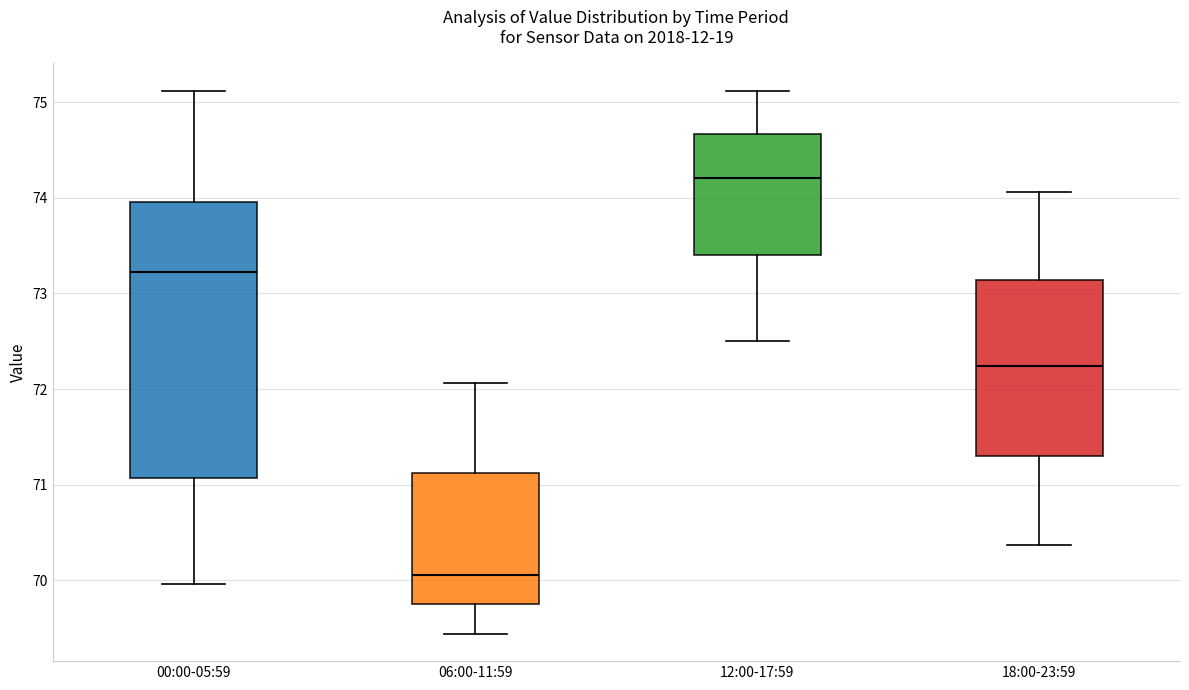

Reading left to right, read every box against the y-axis: the position of its median line, the range the box covers, and the ends of its whiskers. The values are not printed on the chart, so give them approximately, as read against the axis.

00:00-05:59: median 73.2, box 71.1 to 74.0, whiskers 70.0 to 75.1
06:00-11:59: median 70.1, box 69.8 to 71.1, whiskers 69.4 to 72.1
12:00-17:59: median 74.2, box 73.4 to 74.7, whiskers 72.5 to 75.1
18:00-23:59: median 72.2, box 71.3 to 73.1, whiskers 70.4 to 74.1